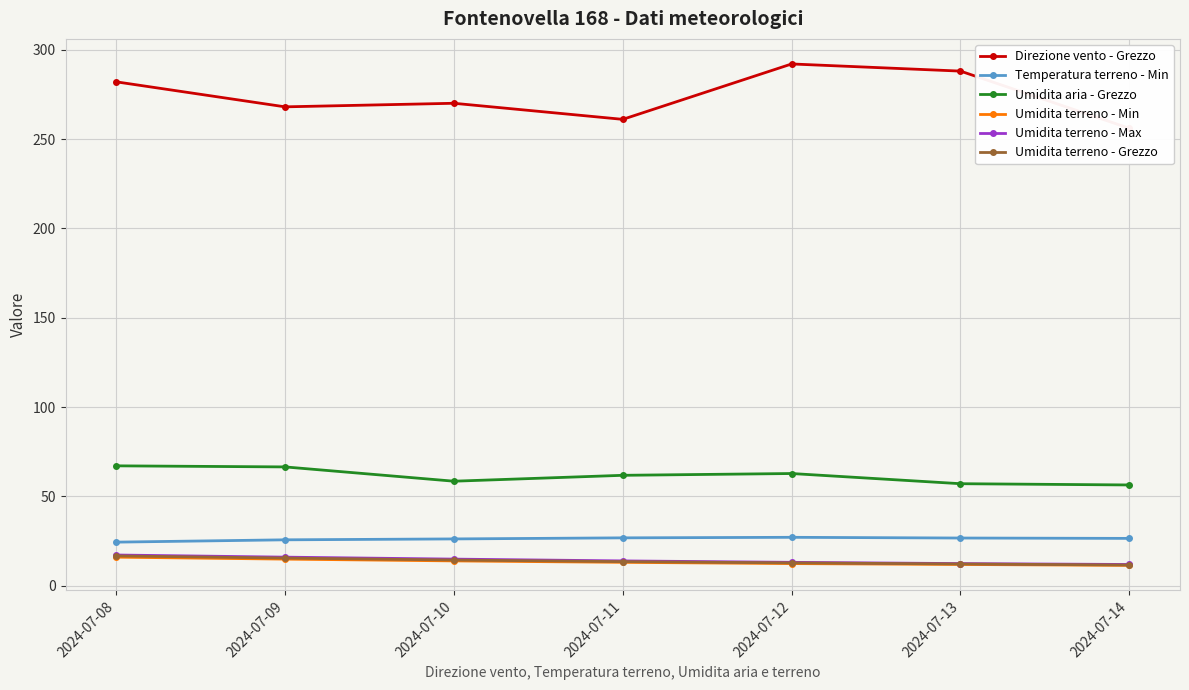

Reading left to right, extract all data points from this chart.

Direzione vento - Grezzo: 2024-07-08=282.0	2024-07-09=268.0	2024-07-10=270.0	2024-07-11=261.0	2024-07-12=292.0	2024-07-13=288.0	2024-07-14=256.0
Temperatura terreno - Min: 2024-07-08=24.4	2024-07-09=25.7	2024-07-10=26.2	2024-07-11=26.8	2024-07-12=27.1	2024-07-13=26.7	2024-07-14=26.5
Umidita aria - Grezzo: 2024-07-08=67.1	2024-07-09=66.5	2024-07-10=58.5	2024-07-11=61.8	2024-07-12=62.8	2024-07-13=57.1	2024-07-14=56.4
Umidita terreno - Min: 2024-07-08=16.0	2024-07-09=14.9	2024-07-10=13.9	2024-07-11=13.1	2024-07-12=12.4	2024-07-13=11.9	2024-07-14=11.4
Umidita terreno - Max: 2024-07-08=17.2	2024-07-09=16.0	2024-07-10=14.9	2024-07-11=13.9	2024-07-12=13.1	2024-07-13=12.4	2024-07-14=11.9
Umidita terreno - Grezzo: 2024-07-08=16.7	2024-07-09=15.5	2024-07-10=14.4	2024-07-11=13.5	2024-07-12=12.8	2024-07-13=12.2	2024-07-14=11.6